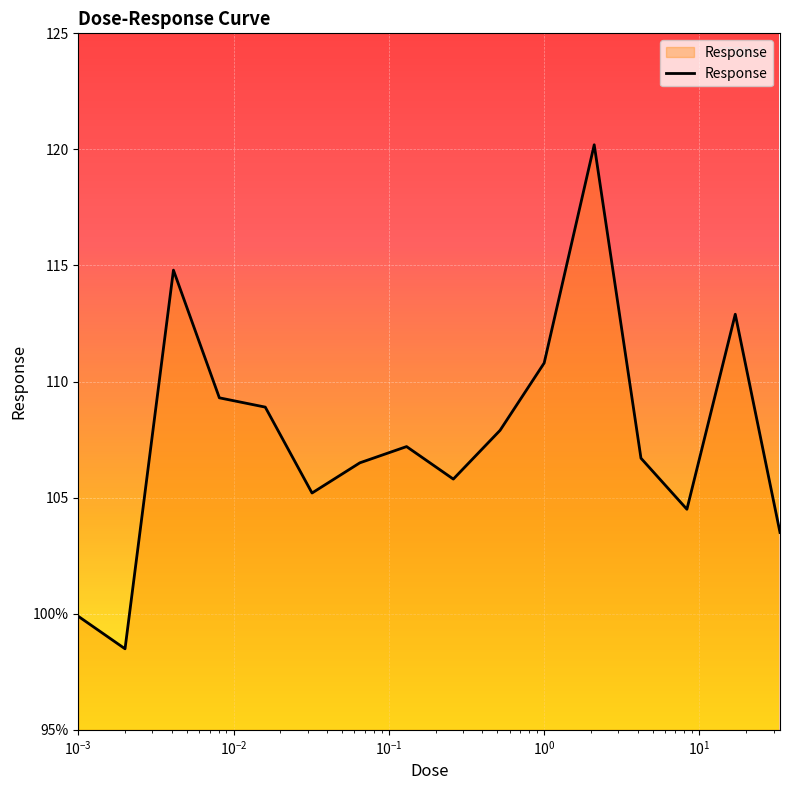

Does the chart display data point markers on the line(s)?

No